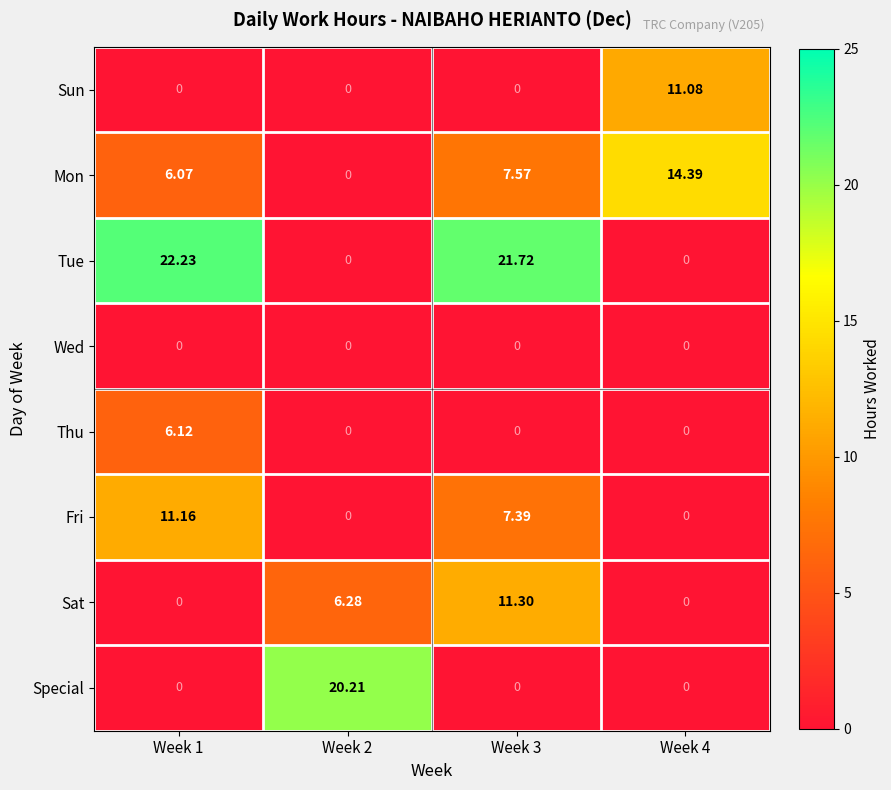

List the series in order of their peak value, highest first.

Tue, Special, Mon, Sat, Fri, Sun, Thu, Wed